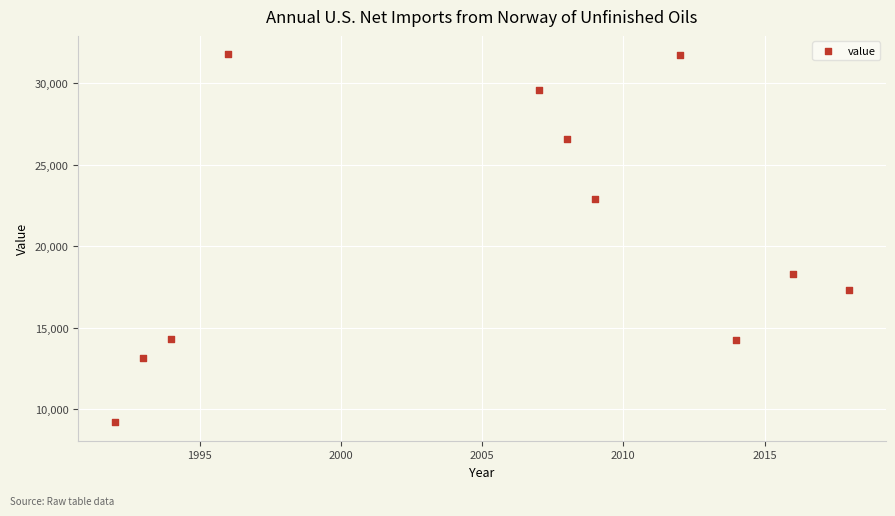

What is the range of Y values (max minus min)?

22545